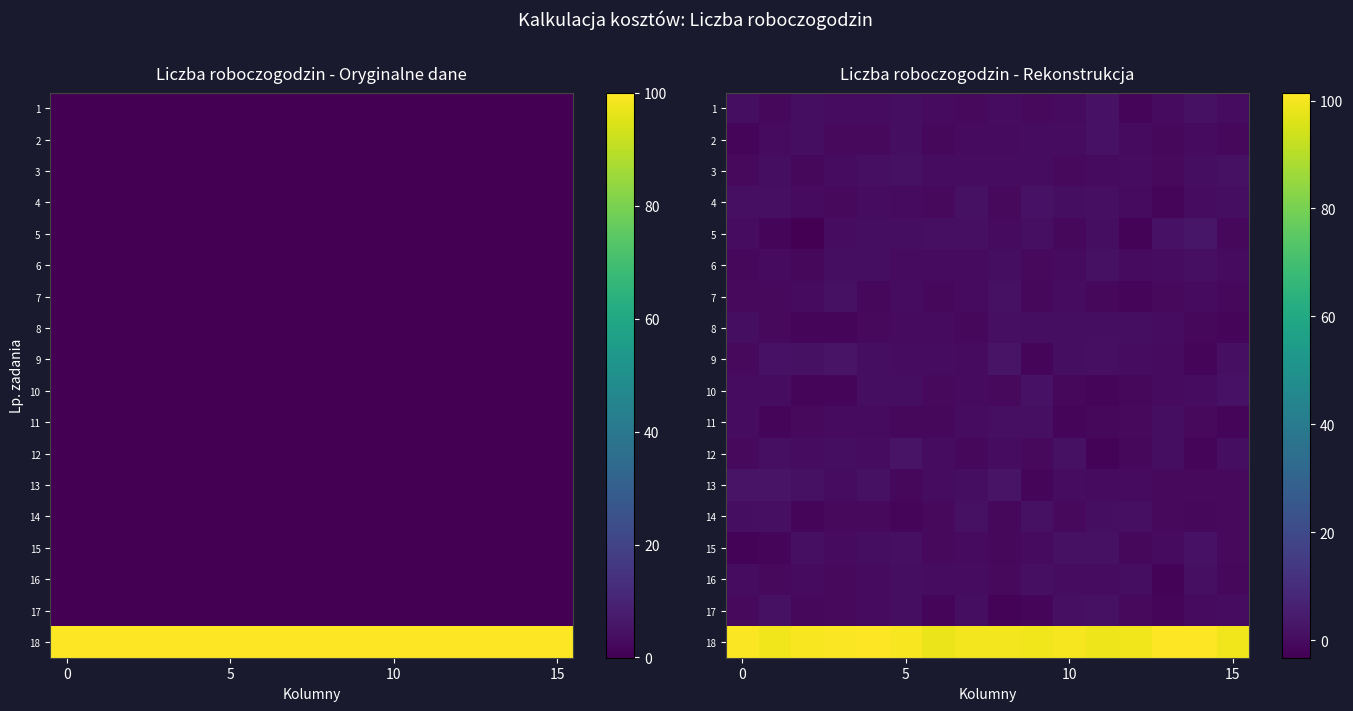

Where is 4 nearest to the value 0?

5